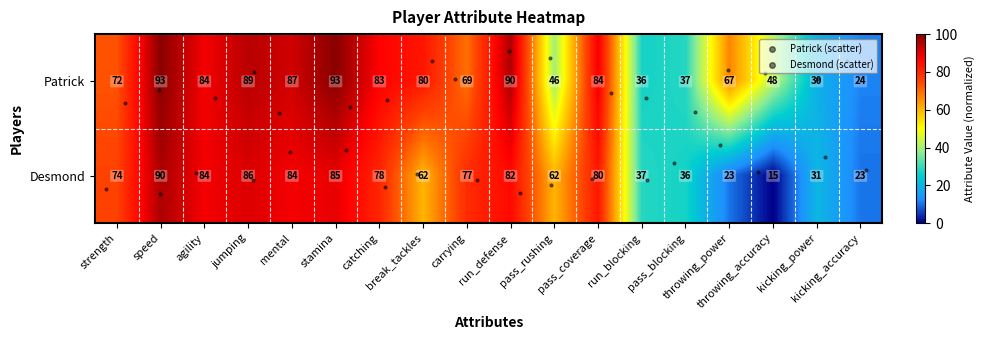

What is the difference between the maximum and minimum values in the Patrick series?

69